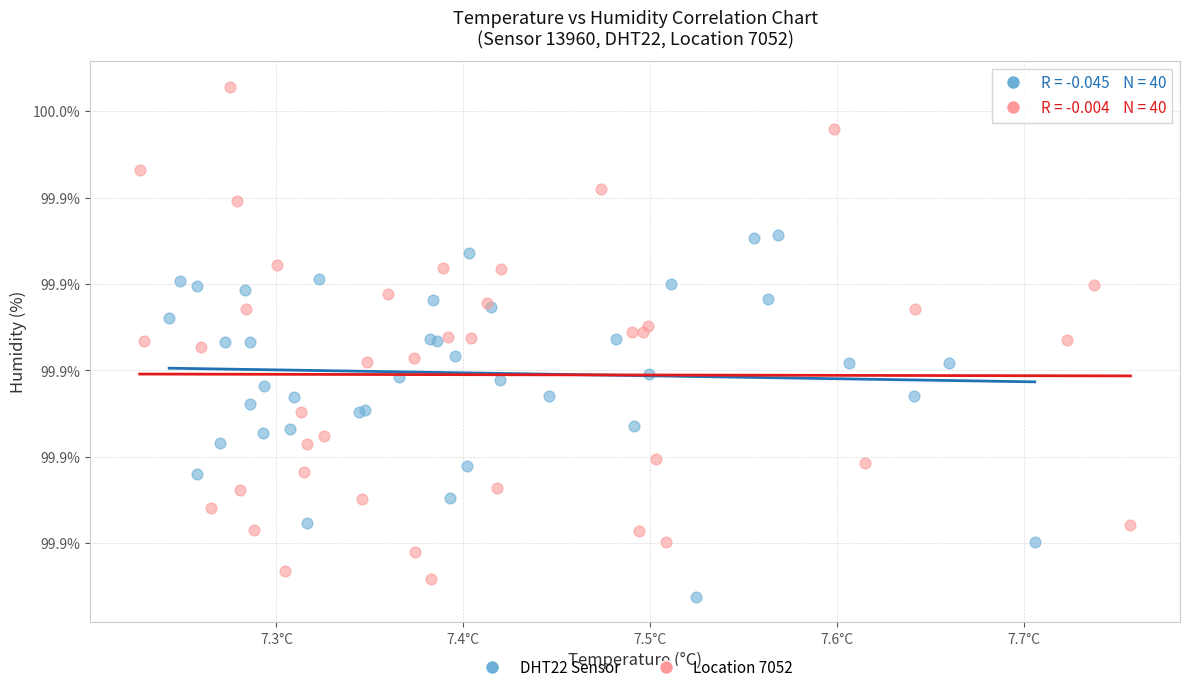

Which series contains the highest Y value?

Location 7052